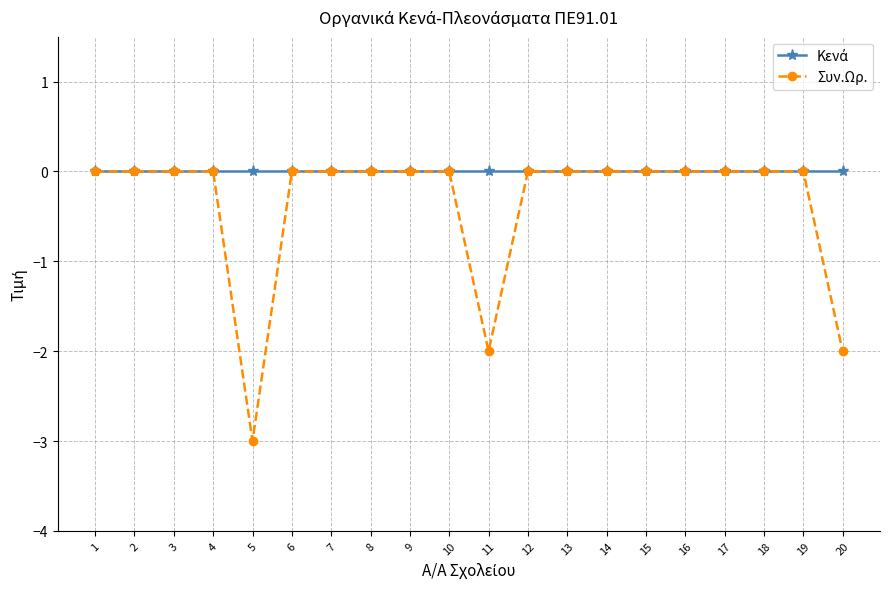

At how many categories does at least one series exceed -1?

20